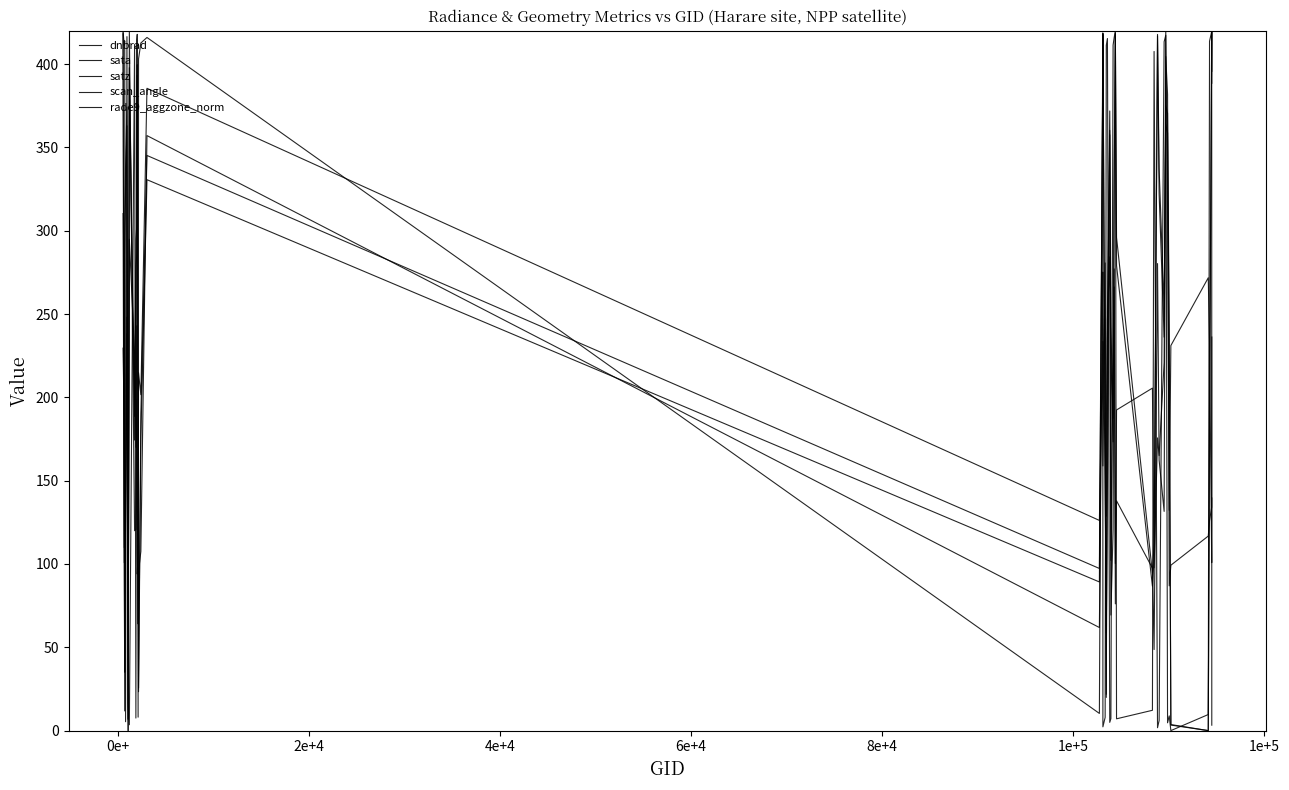

Reading left to right, what are all the values shown in this chart?

dnbrad: 310.3	86.4	35.1	138.5	238.1	0.0	420.0	120.0	120.7	198.5	110.6	64.0	95.6	107.6	357.1	61.9	275.2	257.2	152.2	58.7	147.1	357.6	69.3	120.6	266.2	100.2	137.9	97.5	48.7	280.3	162.3	131.6	404.5	381.8	86.9	99.3	116.7	126.1	134.1	236.2
sata: 419.5	411.1	413.9	5.3	416.5	16.5	3.5	411.7	7.5	414.4	417.8	8.1	403.1	412.6	416.0	10.3	418.6	2.3	7.9	411.2	415.3	5.0	7.2	411.4	416.1	420.0	7.1	12.2	407.6	1.7	6.0	413.4	417.3	4.7	8.8	0.0	9.7	413.7	419.6	3.3
satz: 418.1	100.8	285.2	323.6	363.0	6.5	391.1	174.4	278.1	286.5	393.3	160.6	23.3	175.9	330.6	89.2	392.6	417.8	163.1	19.9	234.0	360.2	226.5	173.3	327.6	418.1	279.1	86.7	103.2	416.9	322.1	236.1	364.0	358.6	223.6	3.3	0.0	178.2	420.0	388.5
scan_angle: 418.7	109.8	301.9	338.7	374.2	7.2	397.8	188.6	295.0	303.2	399.6	174.0	25.5	190.2	345.2	97.3	399.0	418.5	176.7	21.8	250.7	371.9	242.9	187.4	342.5	418.7	296.0	94.5	112.4	417.8	337.3	252.8	375.1	370.4	240.0	3.6	0.0	192.6	420.0	395.6
rade9_aggzone_norm: 229.5	180.7	11.8	136.7	248.0	0.0	294.9	225.9	170.1	242.9	94.0	107.2	214.8	201.6	385.5	126.1	233.6	158.8	280.7	128.7	246.3	284.3	102.2	227.2	277.1	76.1	192.4	205.5	97.7	175.7	165.0	221.0	420.0	309.4	132.2	231.1	271.8	233.3	100.8	139.6